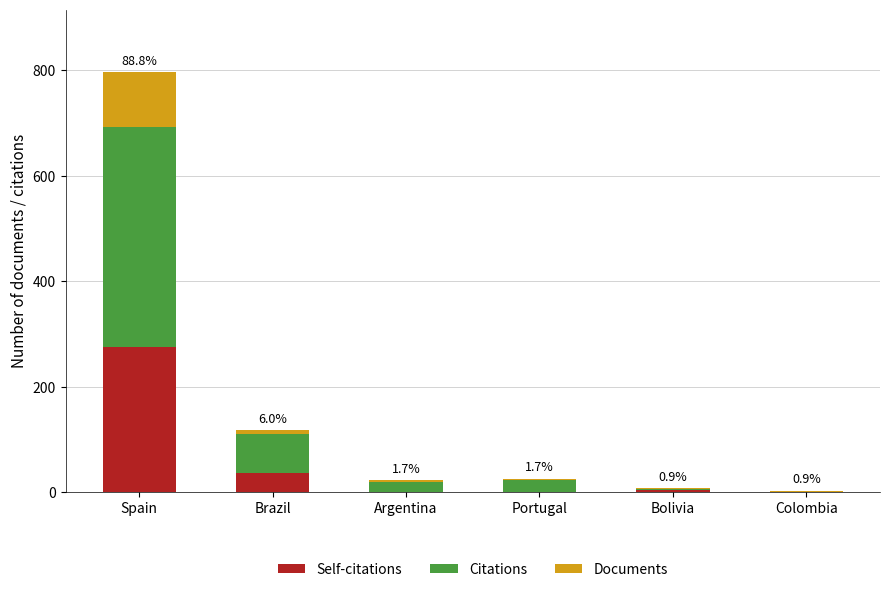

What is the sum of all Self-citations values?

315